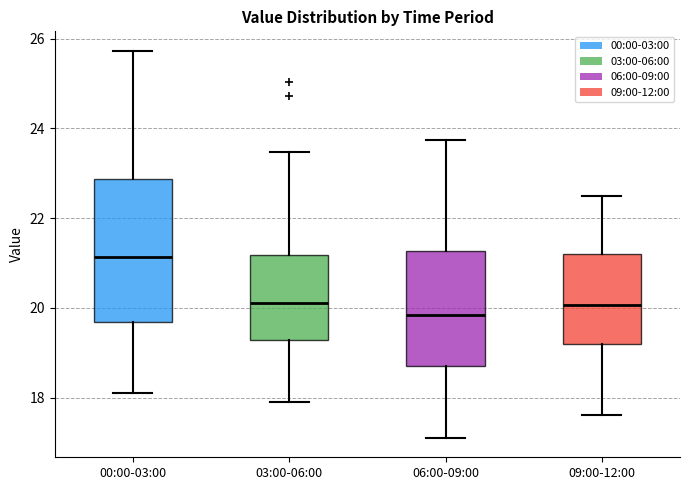

Which box's median line is the lowest?

06:00-09:00